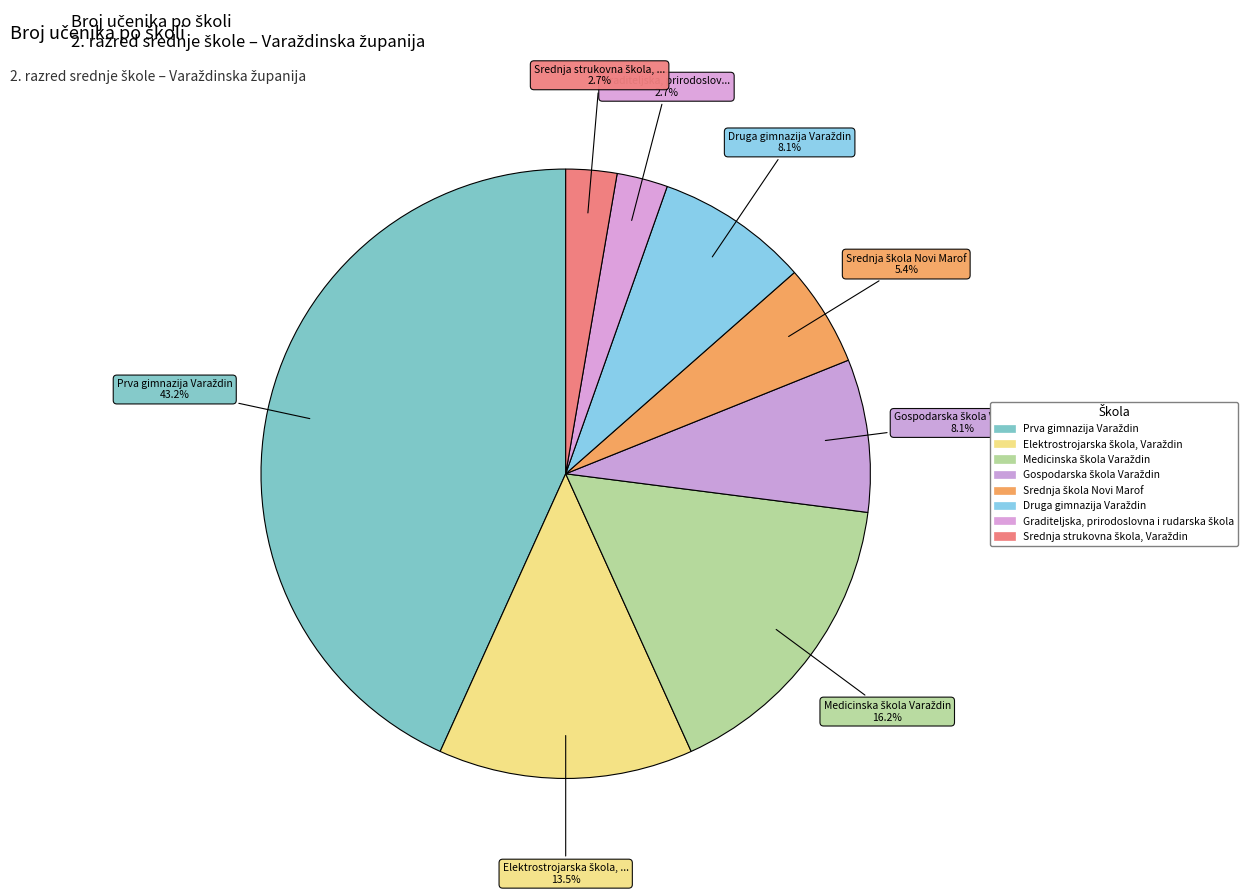

How many segments does this pie chart have?

8